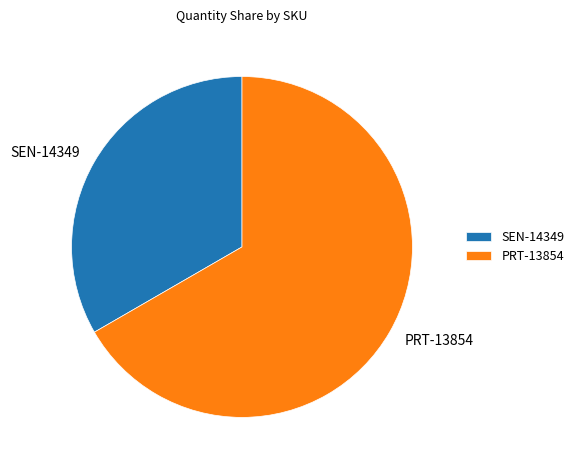

Count the number of slices in the pie.

2